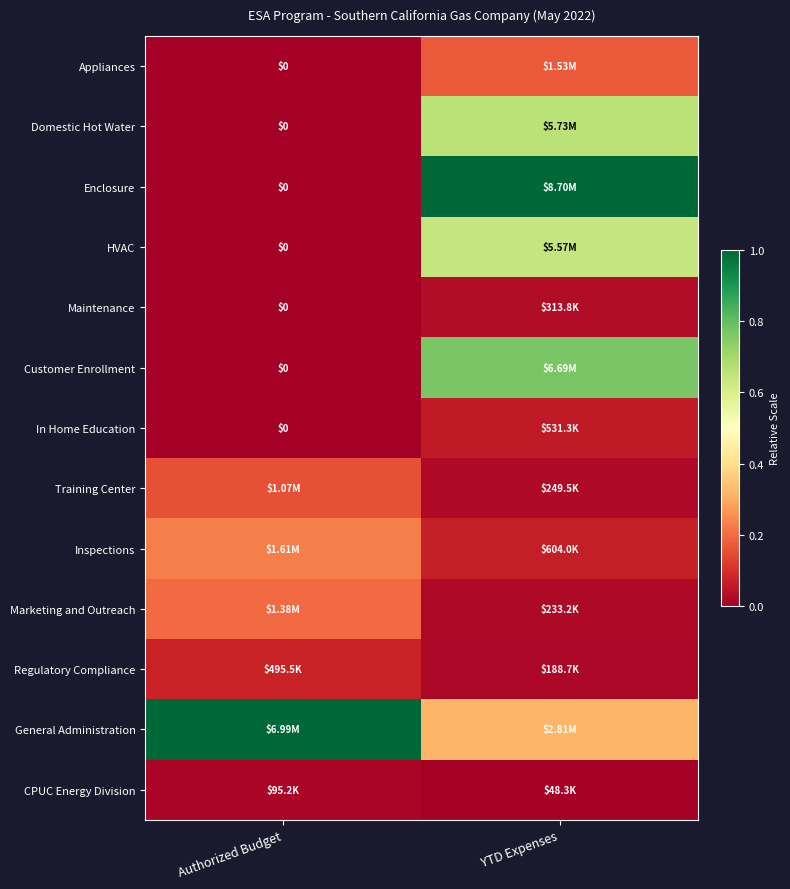

At YTD Expenses, list the series in order from largest to smallest.

Enclosure, Customer Enrollment, Domestic Hot Water, HVAC, General Administration, Appliances, Inspections, In Home Education, Maintenance, Training Center, Marketing and Outreach, Regulatory Compliance, CPUC Energy Division